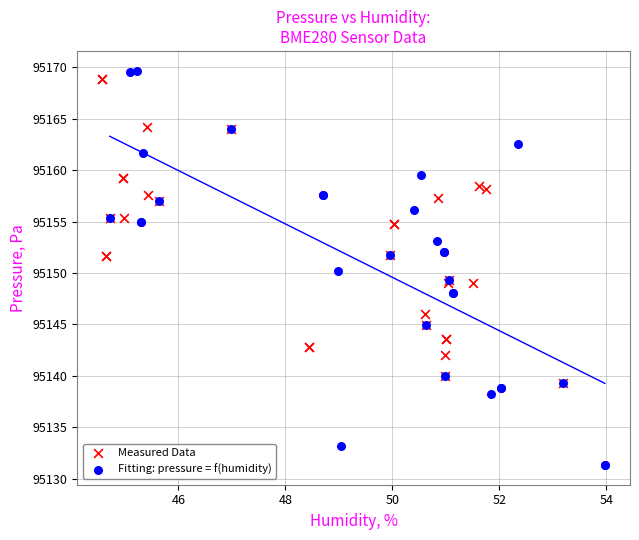

Which series has the widest spread of Y values?

Fitting: pressure = f(humidity)